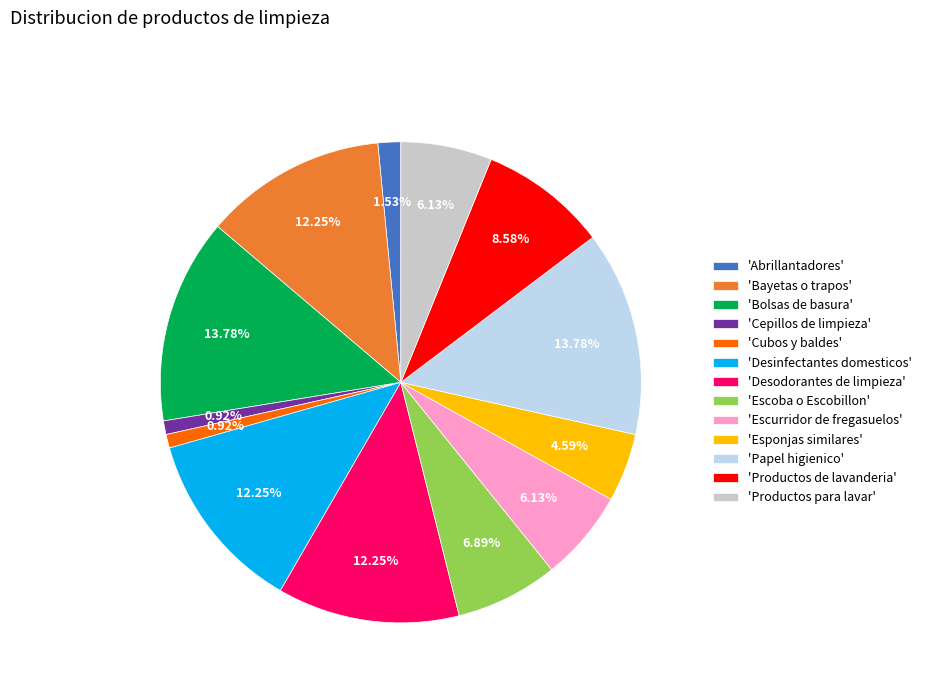

Combined, do 'Productos para lavar' and 'Escoba o Escobillon' account for over 50%?

No